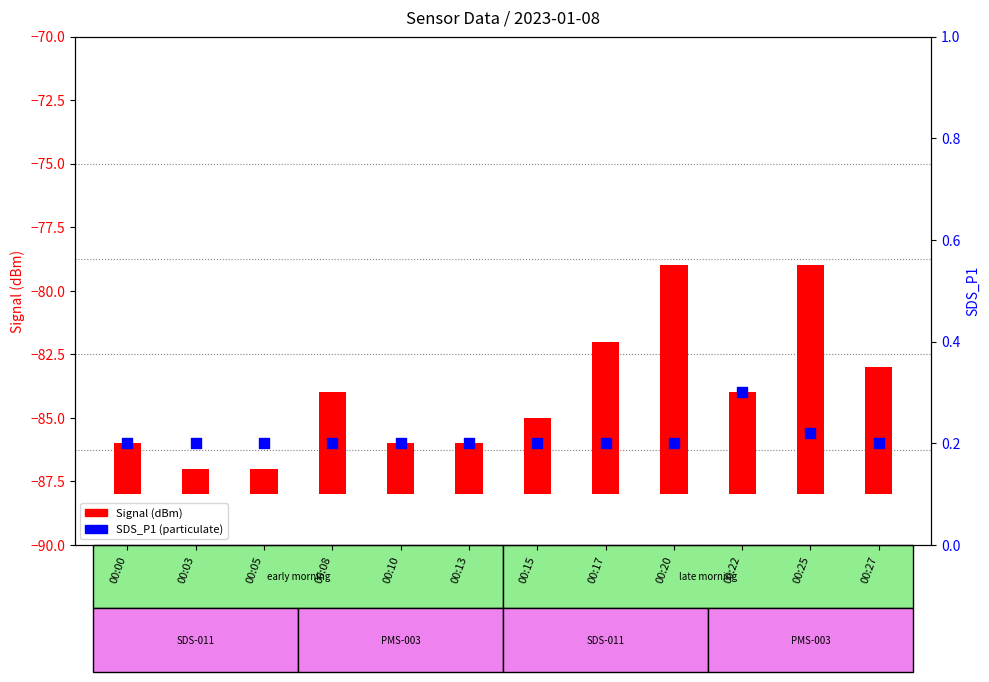

What are all the series names shown in the legend?

Signal, SDS_P1